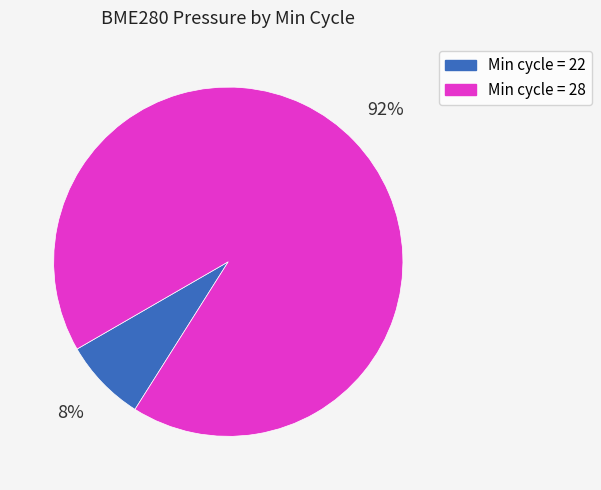

To the nearest percent, what is the average slice percentage?

50%